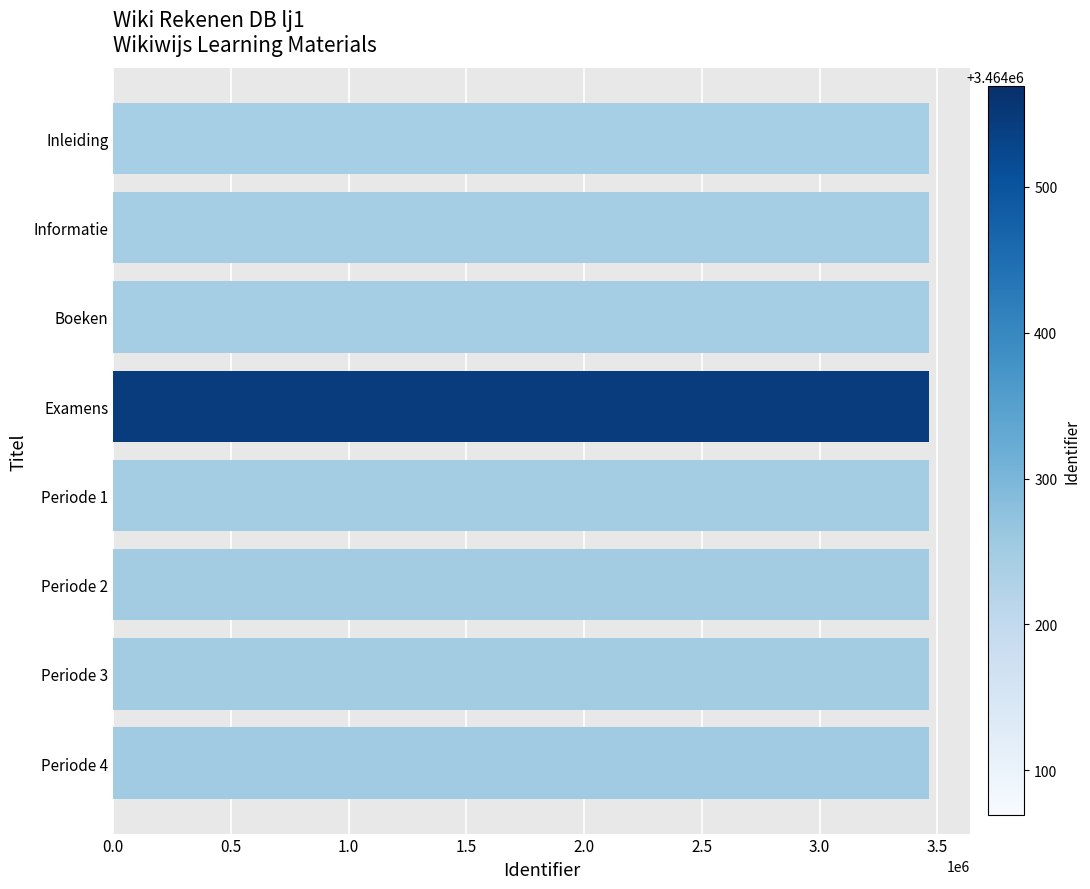

What is the maximum value shown in the chart?

3464569